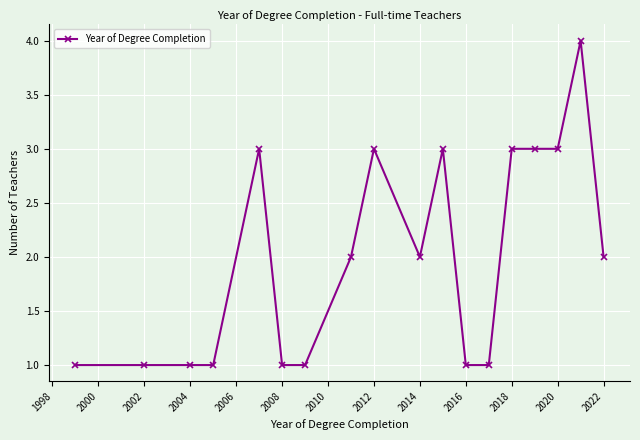

What is the sum of all values?

36